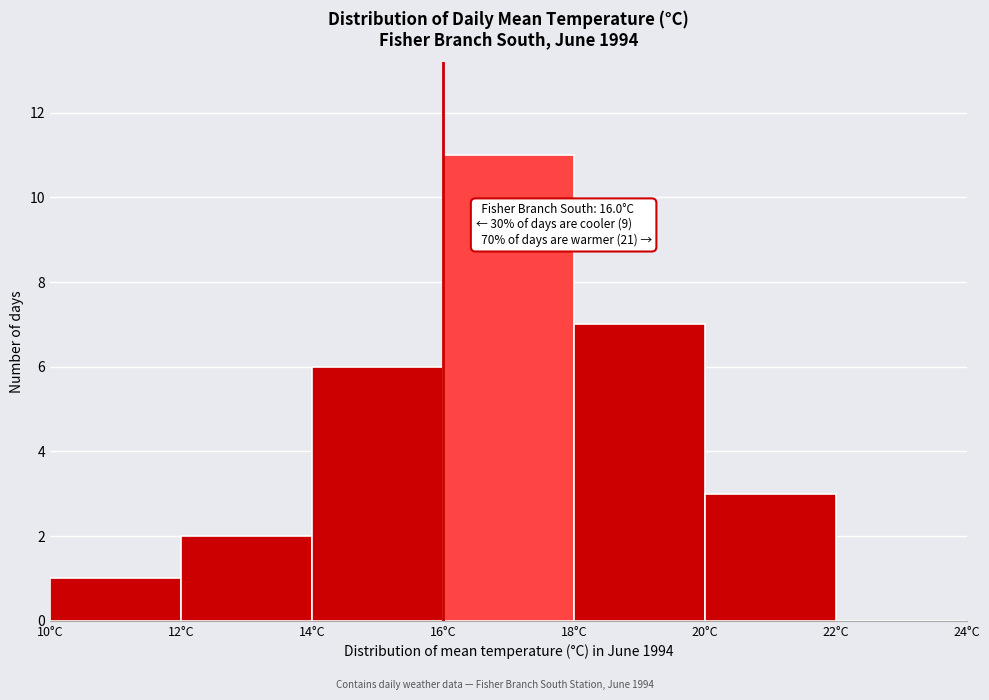

Over which range of the x-axis is the bar tallest?

16 to 18